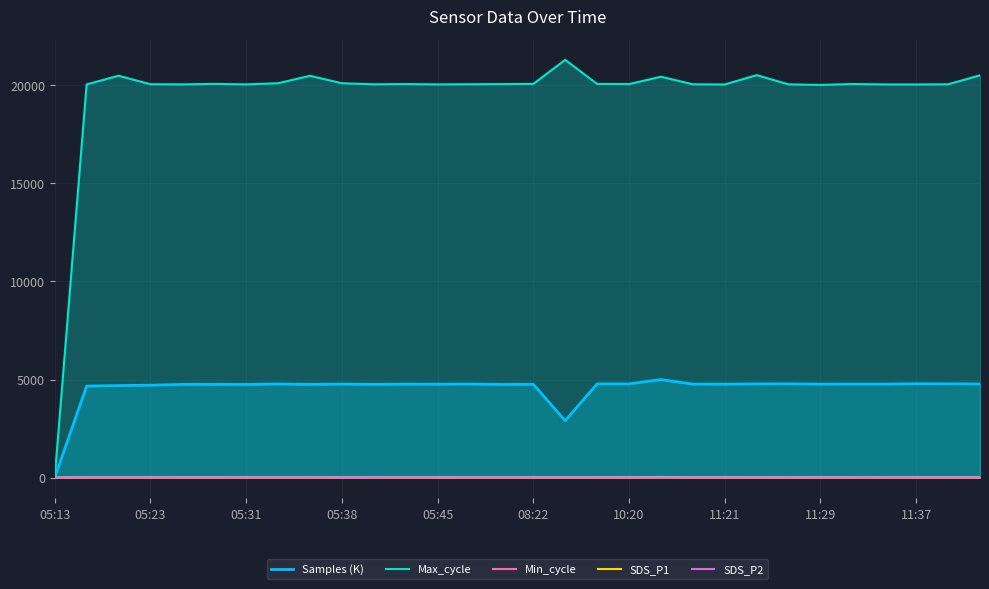

What is the greatest value displayed?

21298.0